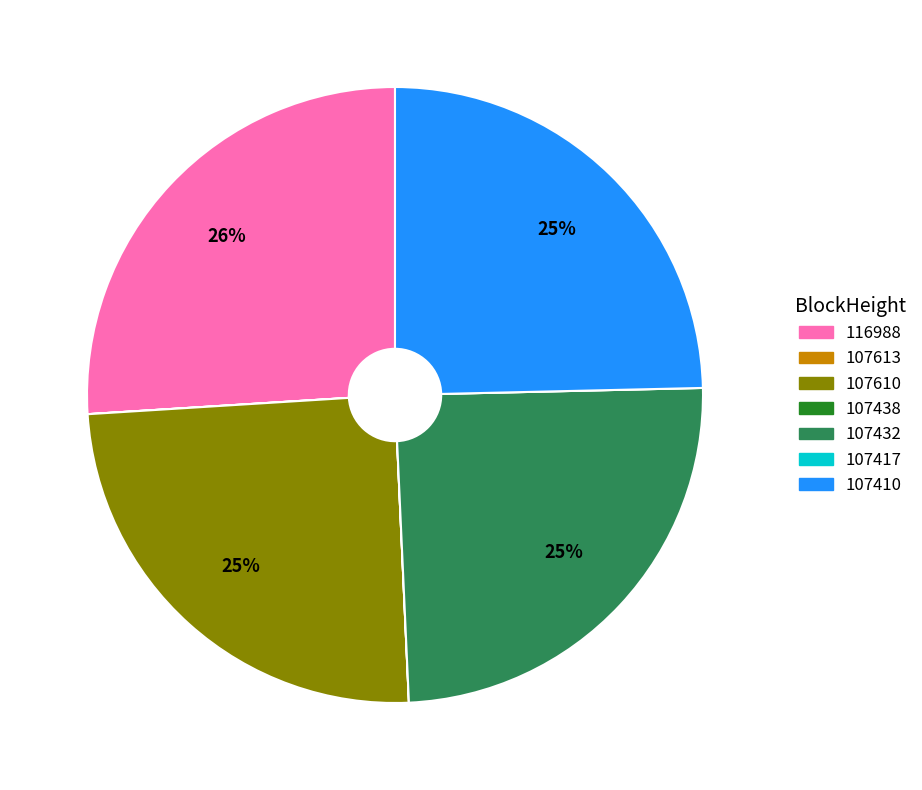

Which slice is the largest?

116988